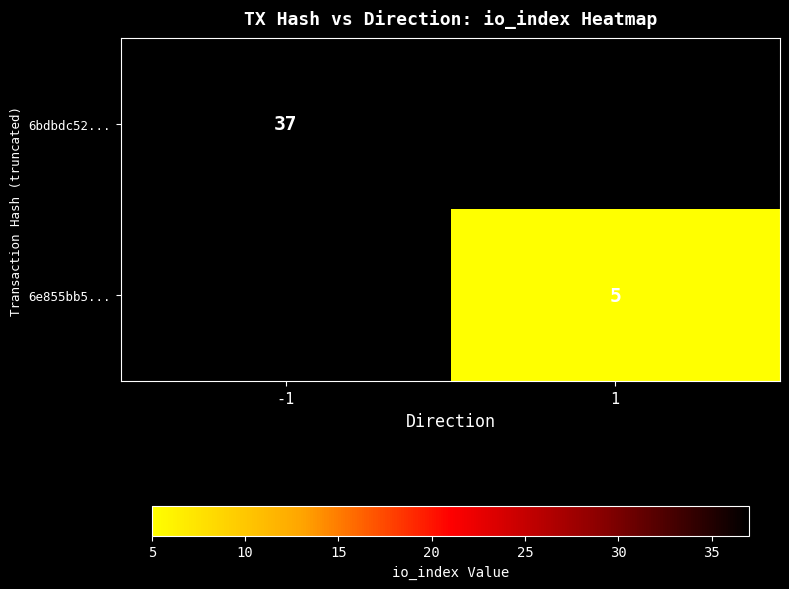

The 6bdbdc52... series shows 64 at -1. True or false?

False